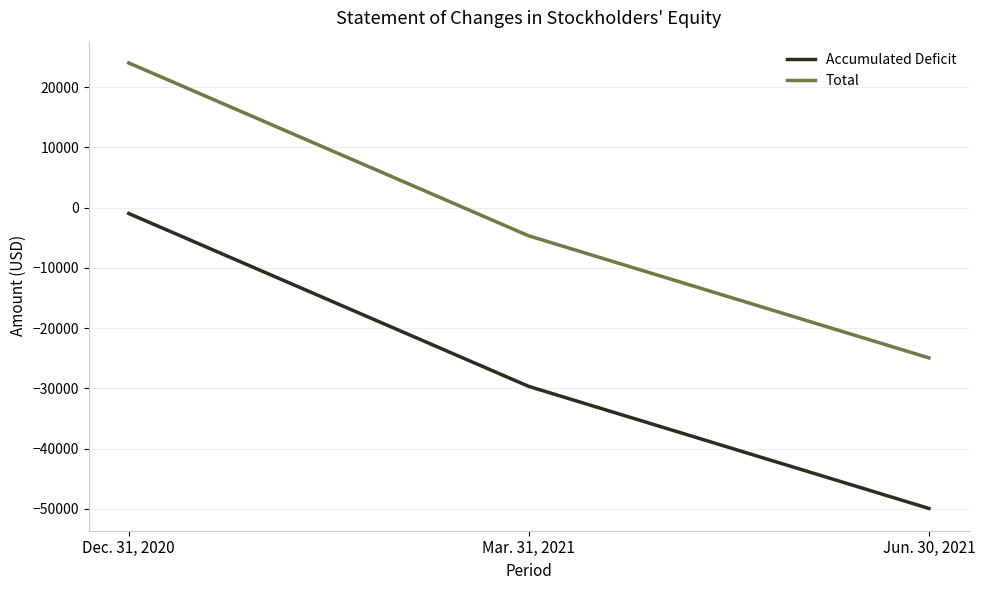

How many positive values does the Total series have?

1